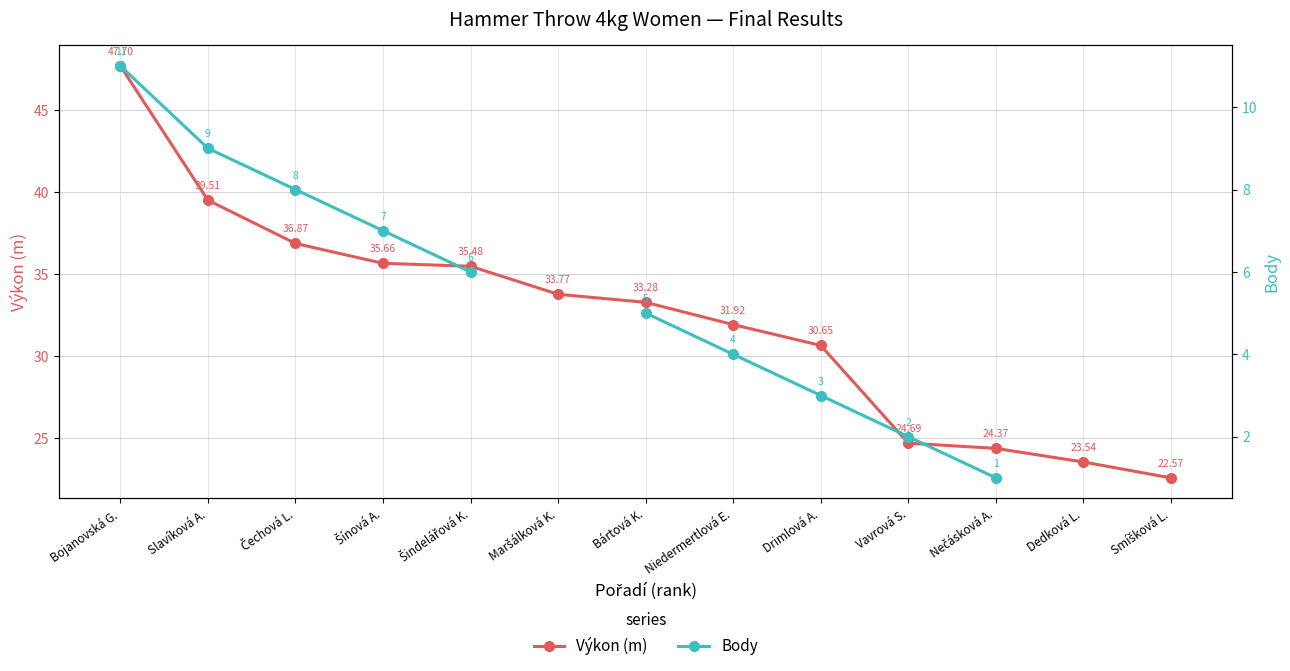

True or false: Body has more than 0 interior local peaks.

False